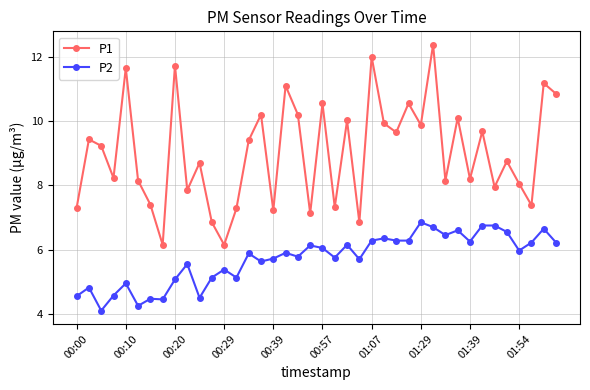

List the series in order of their overall mean, lowest first.

P2, P1